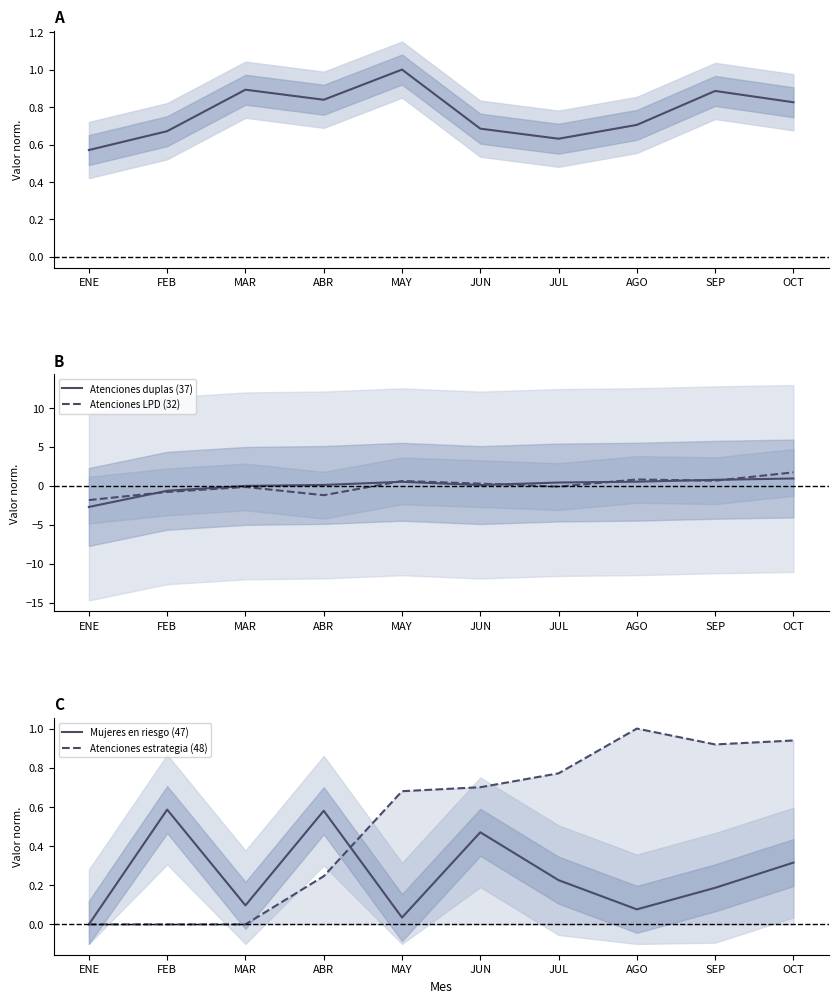

How many lines are shown in the chart?

5